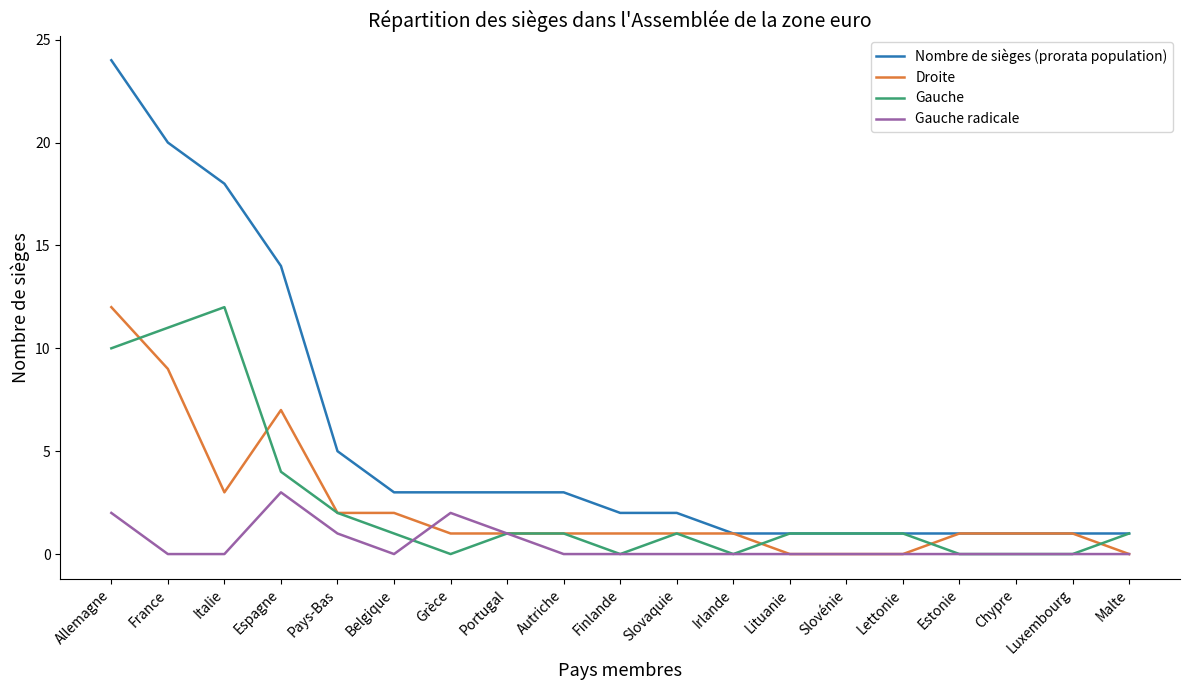

Is this an area chart (filled region under the line)?

No